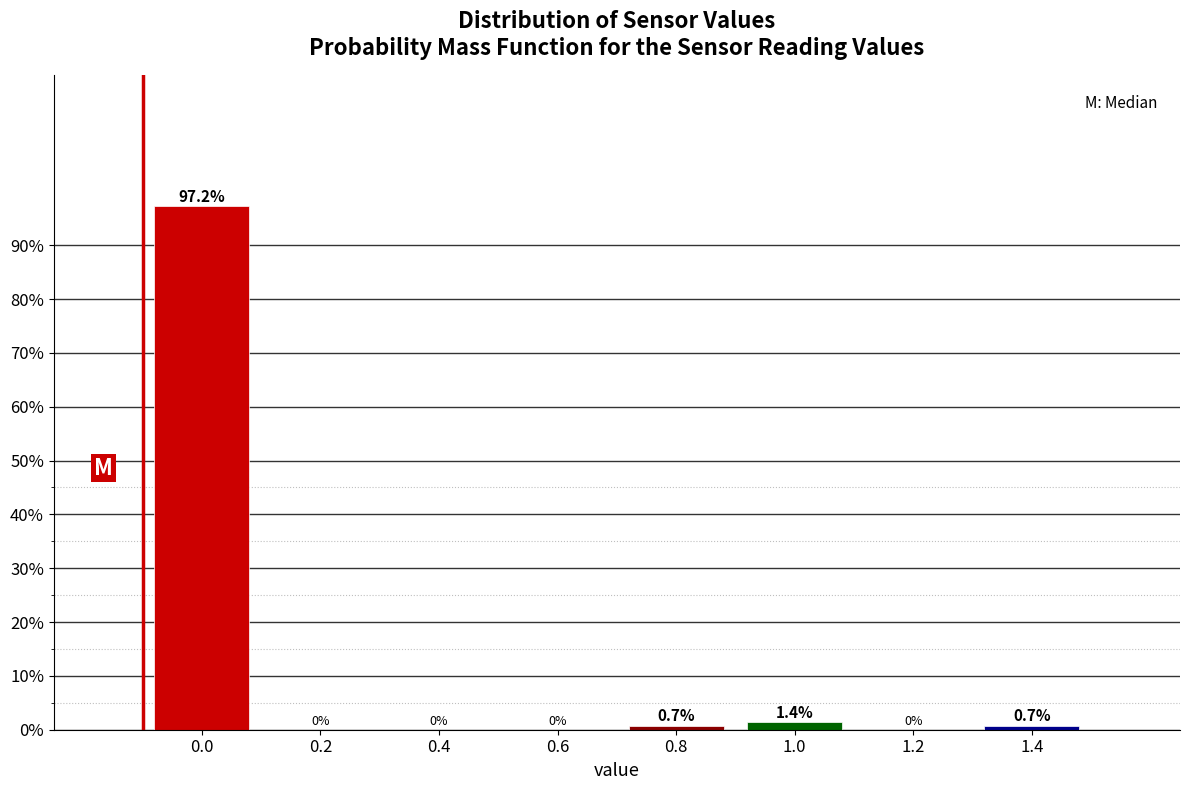

Reading left to right, list all the values displayed in this chart.

0.0=97.2	0.2=0.0	0.4=0.0	0.6=0.0	0.8=0.7	1.0=1.4	1.2=0.0	1.4=0.7